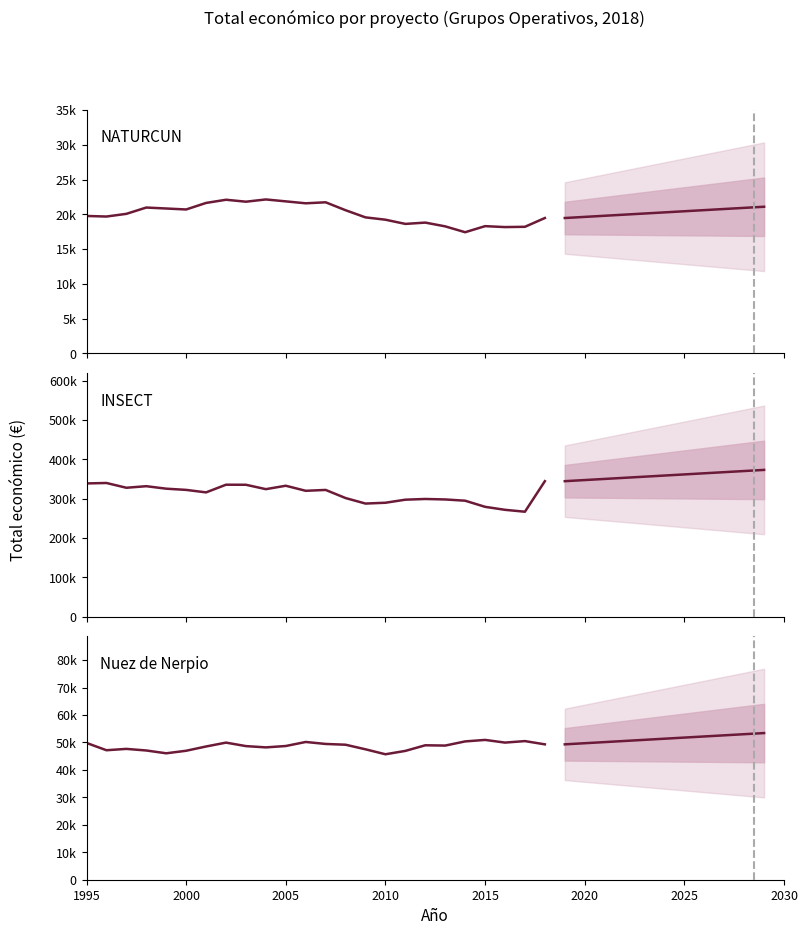

True or false: INSECT (Total económico €) and Nuez de Nerpio (Total económico €) cross at least once.

False